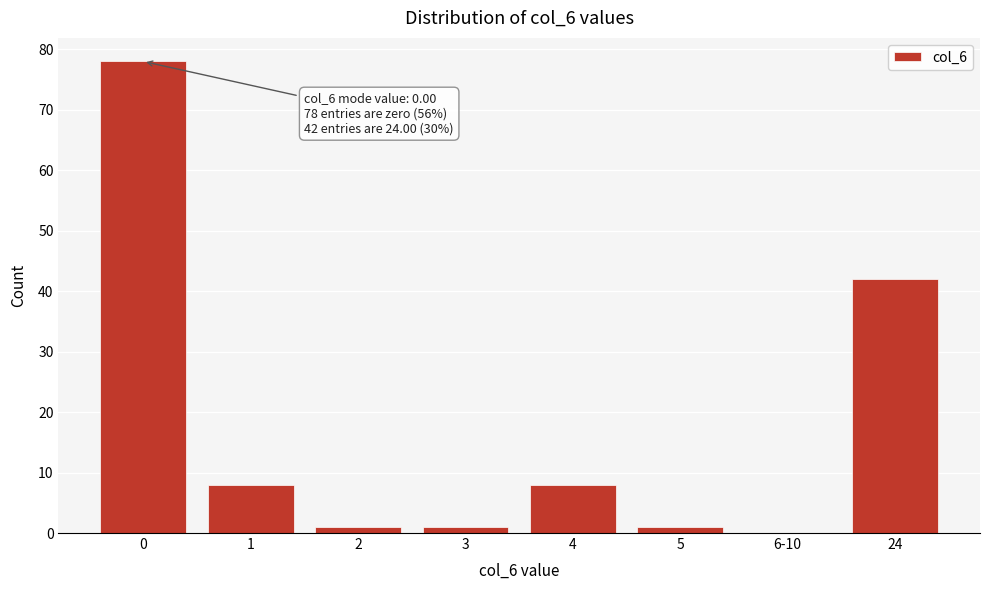

Reading left to right, transcribe all the data shown in this chart.

0=78	1=8	2=1	3=1	4=8	5=1	6-10=0	24=42